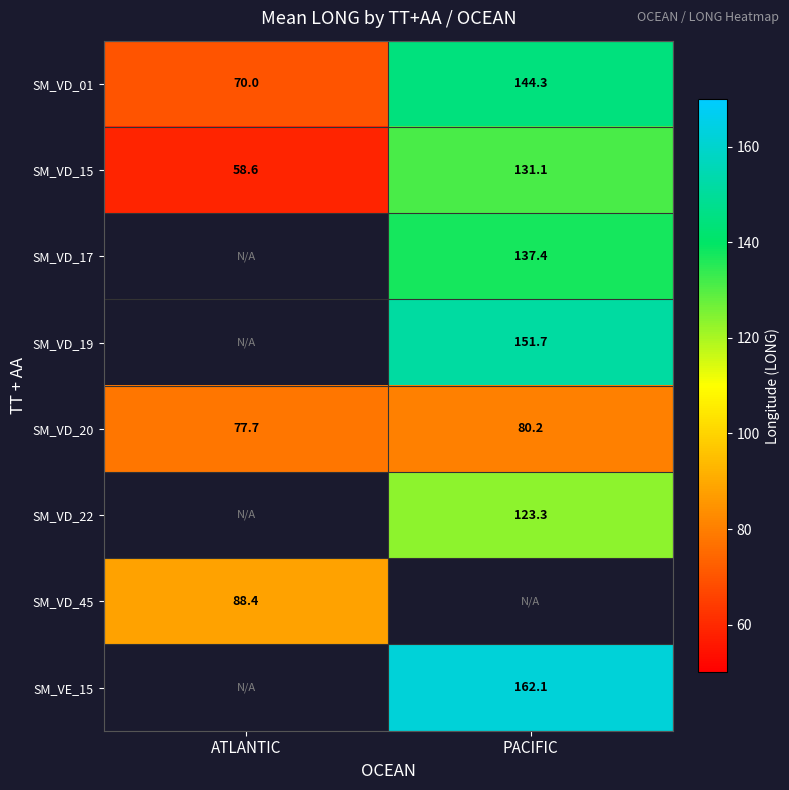

List the labels in order of SM_VD_20 value, smallest first.

ATLANTIC, PACIFIC